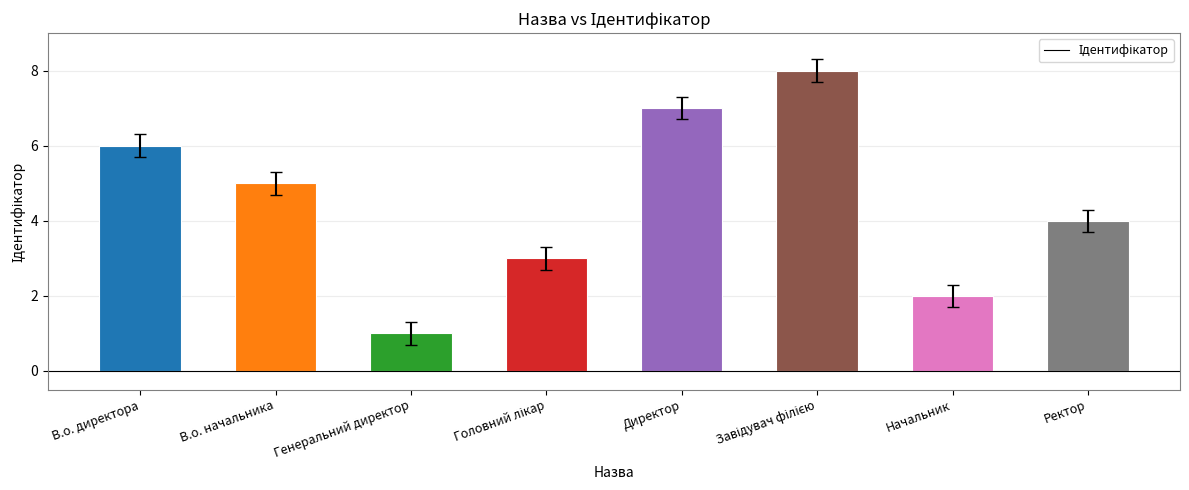

How many data points does each series have?

8